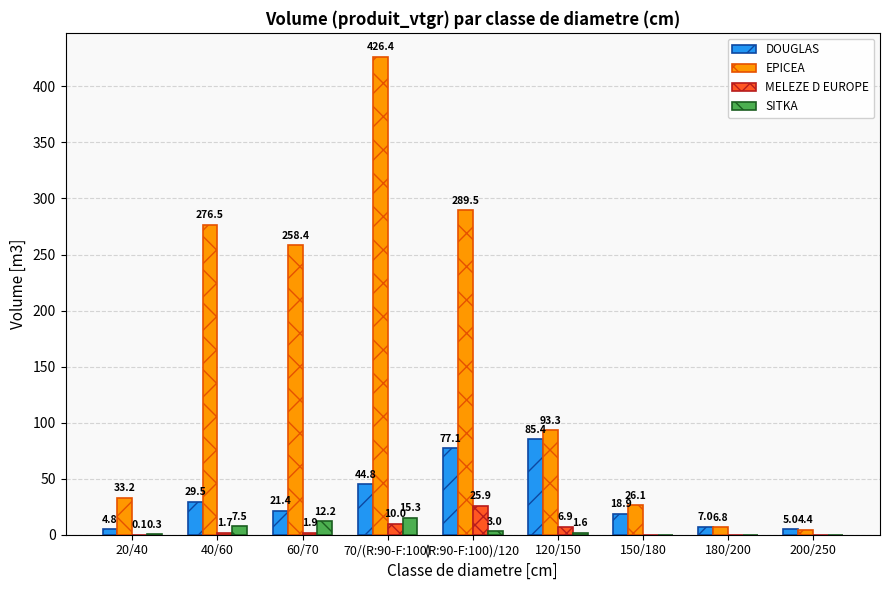

The DOUGLAS series shows 117.0 at 120/150. True or false?

False